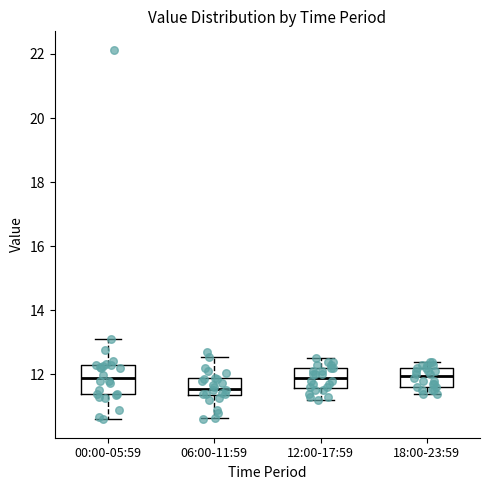

Comparing the boxes themselves (not the whiskers), which one is the tallest?

00:00-05:59